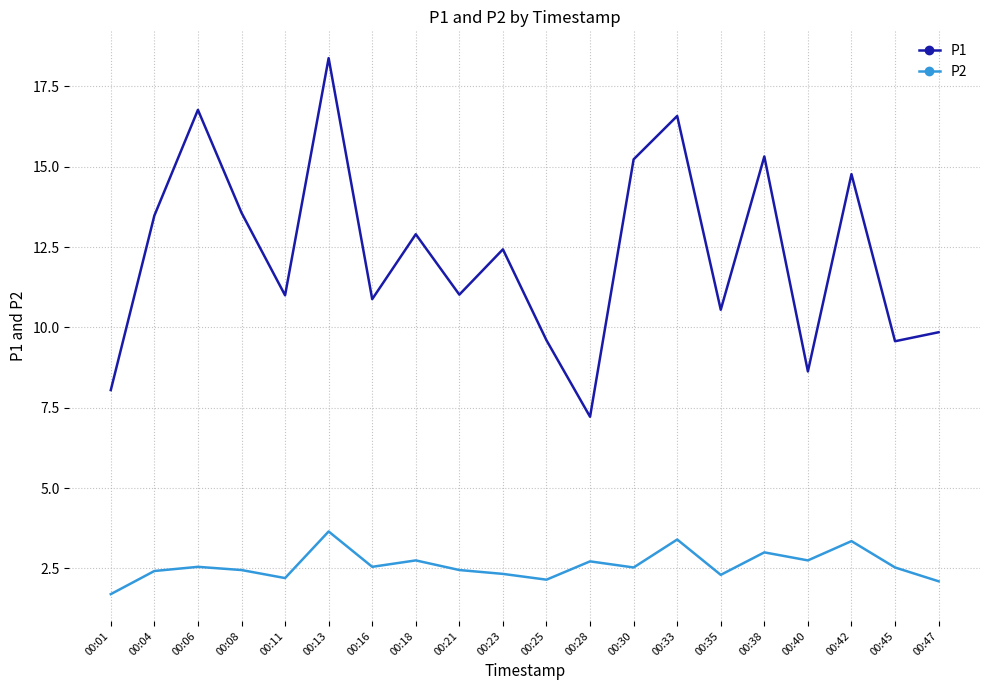

True or false: P1 and P2 cross at least once.

False